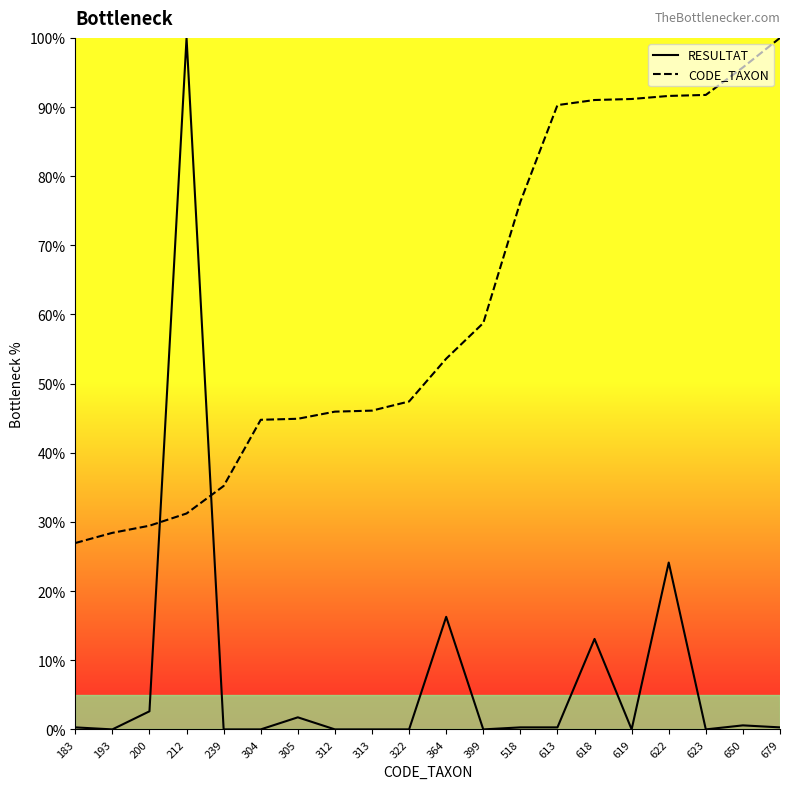

Is this an area chart (filled region under the line)?

No